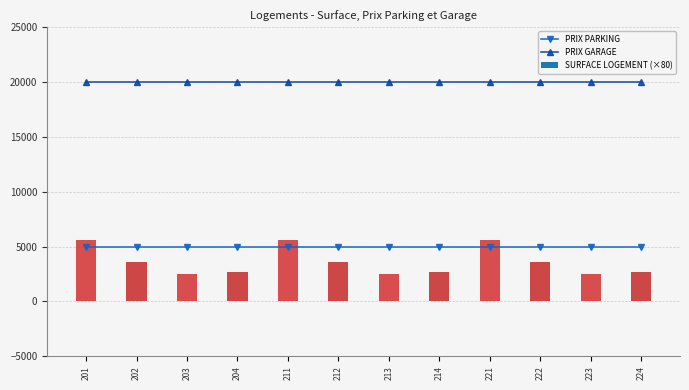

True or false: PRIX GARAGE and PRIX PARKING intersect in this chart.

False